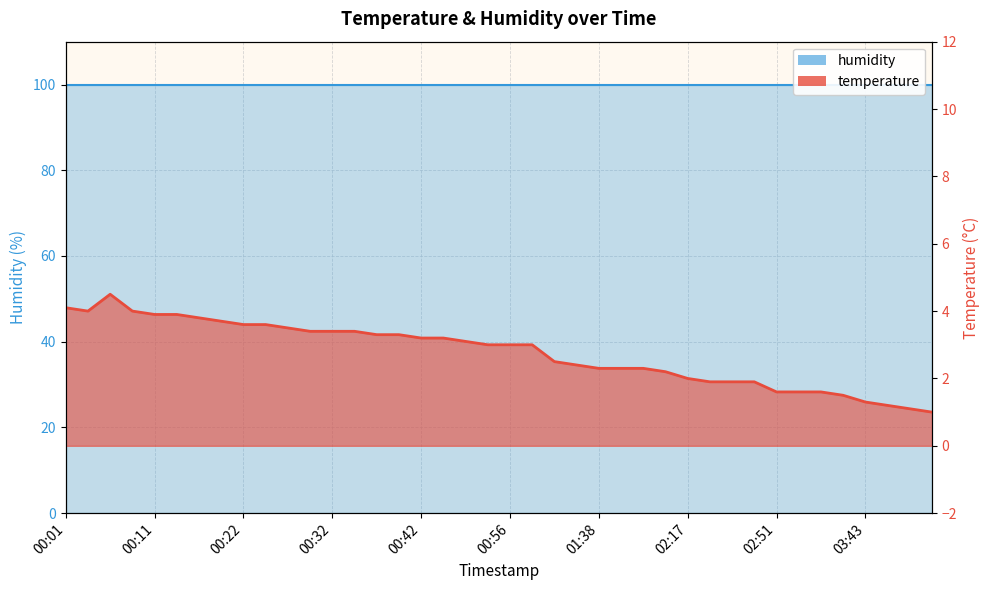

What is the label of the 27th point from the left?

01:48